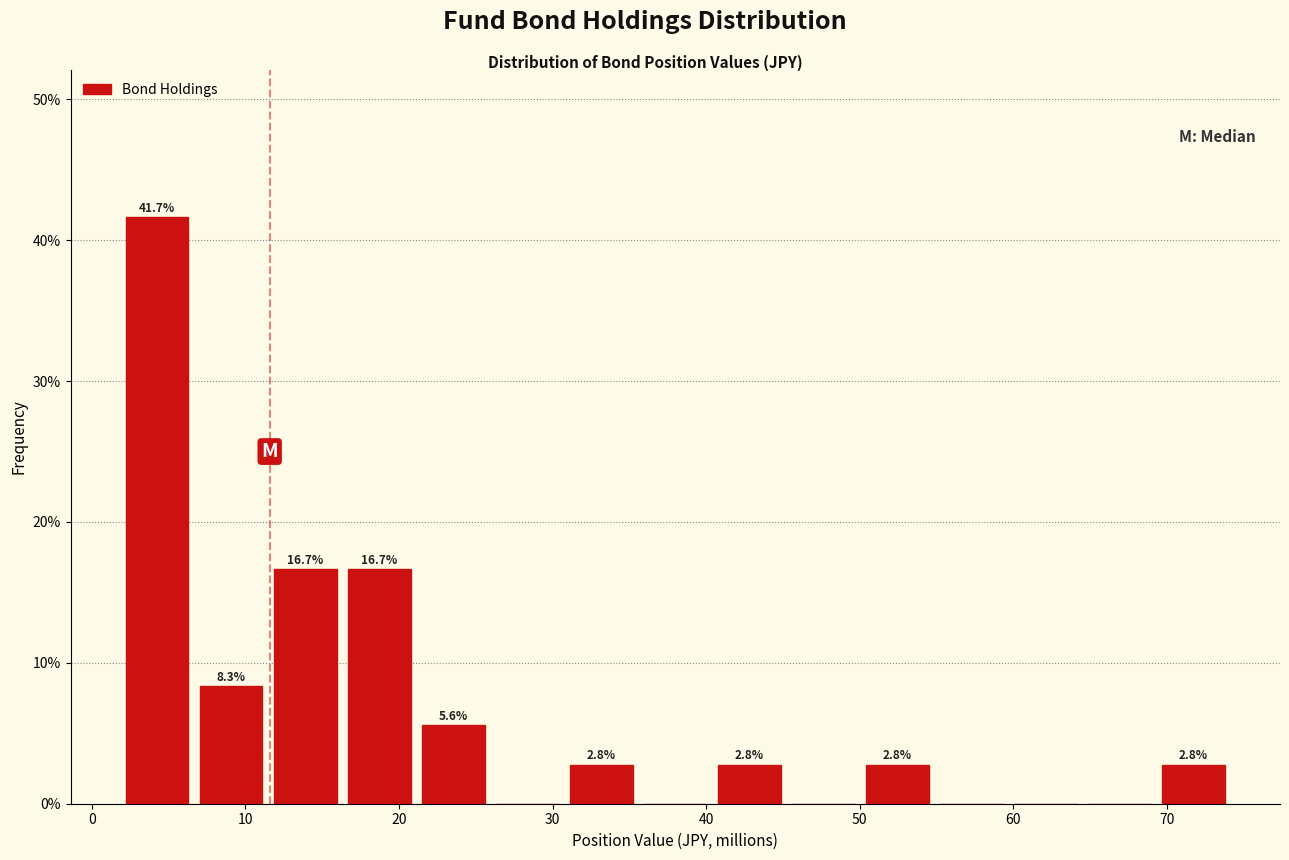

Which range on the x-axis has the tallest bar?

2 to 7